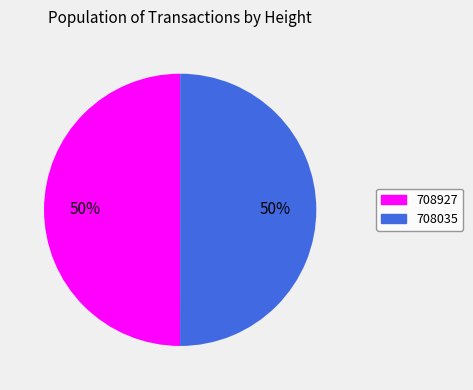

Do 708035 and 708927 together represent more than half of the pie?

Yes